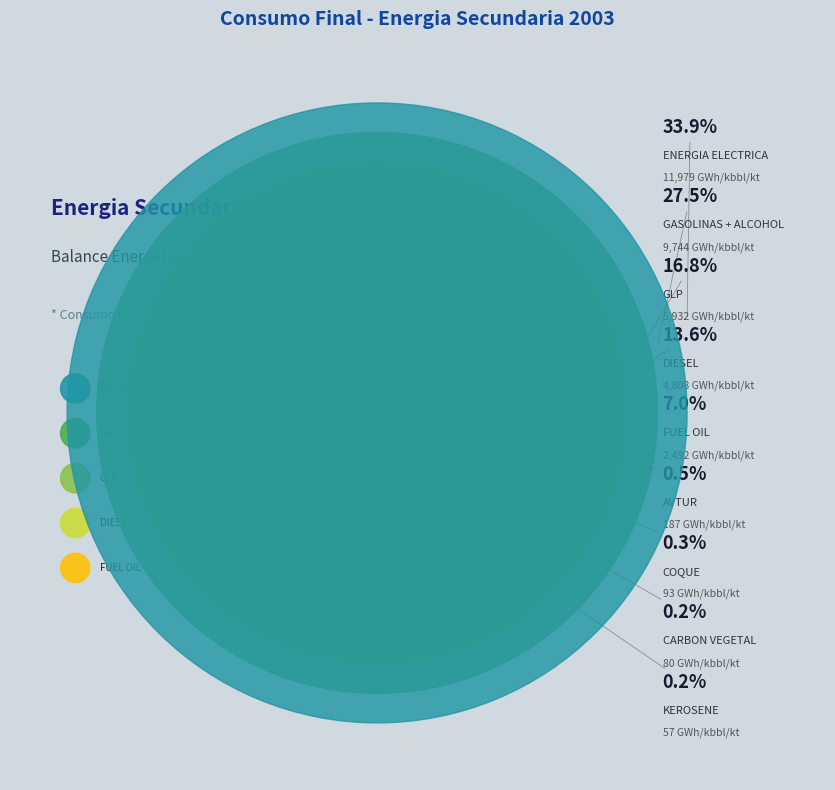

Rank the categories by value from lowest to highest.

KEROSENE, CARBON VEGETAL, COQUE, AVTUR, FUEL OIL, DIESEL, GLP, GASOLINAS + ALCOHOL, ENERGIA ELECTRICA